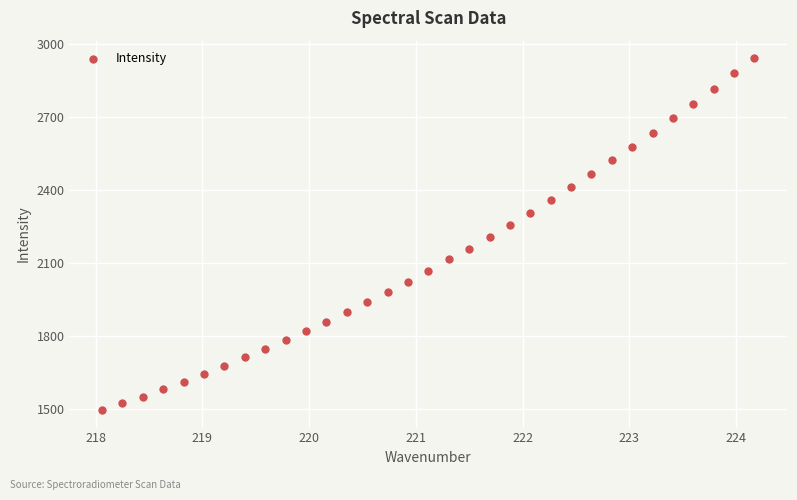

What is the range of Y values (max minus min)?

1445.3